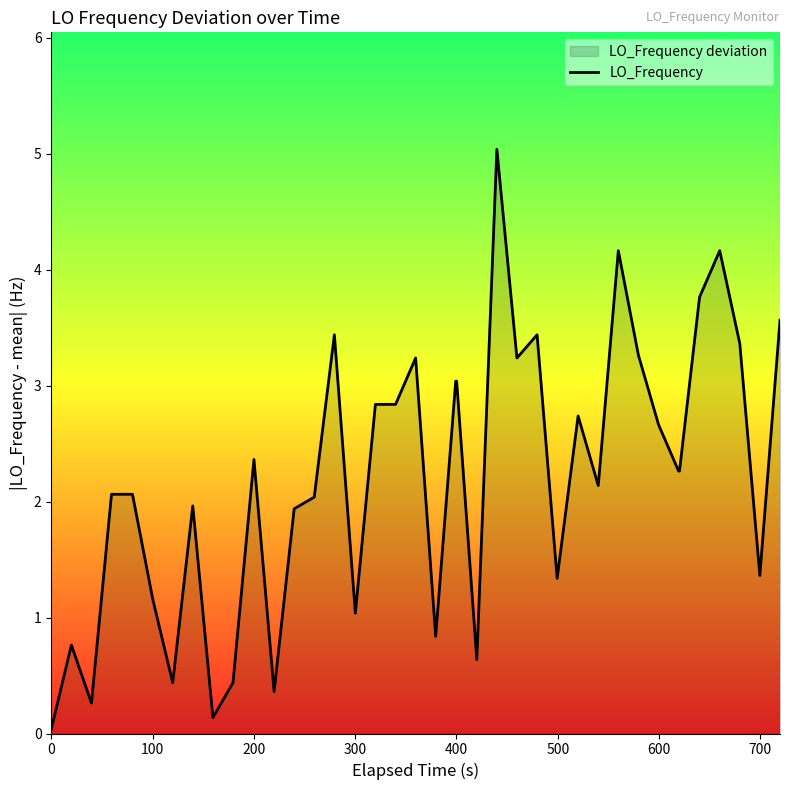

What is the greatest value displayed?

5.0